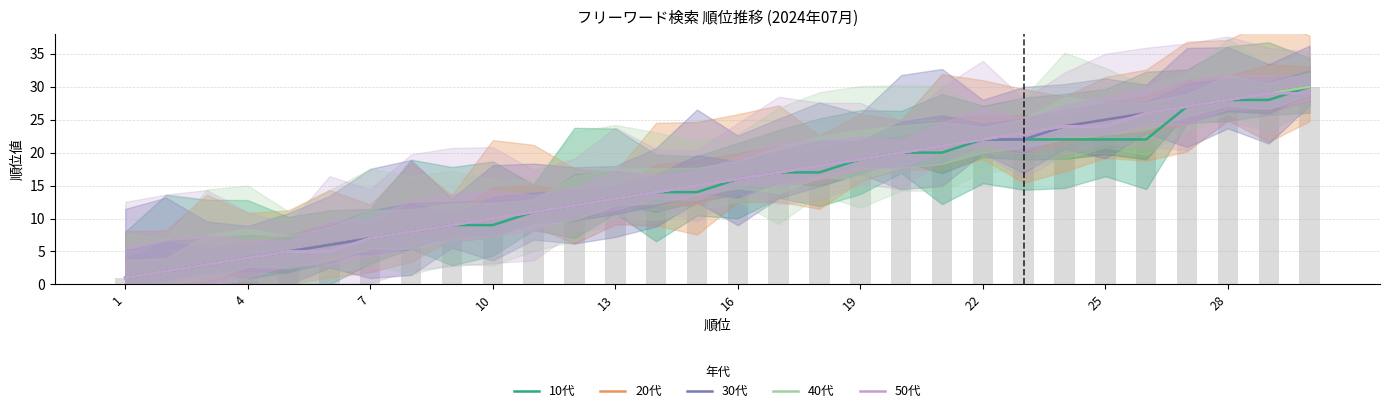

Are the bars horizontal?

No